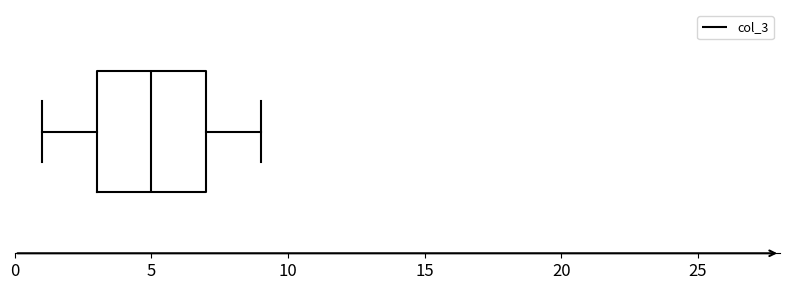

Read this box plot against the x-axis: the position of the median line, the range covered by the box, and the ends of both whiskers. The values are not printed on the chart, so give them approximately, as read against the axis.

median 5, box 3 to 7, whiskers 1 to 9